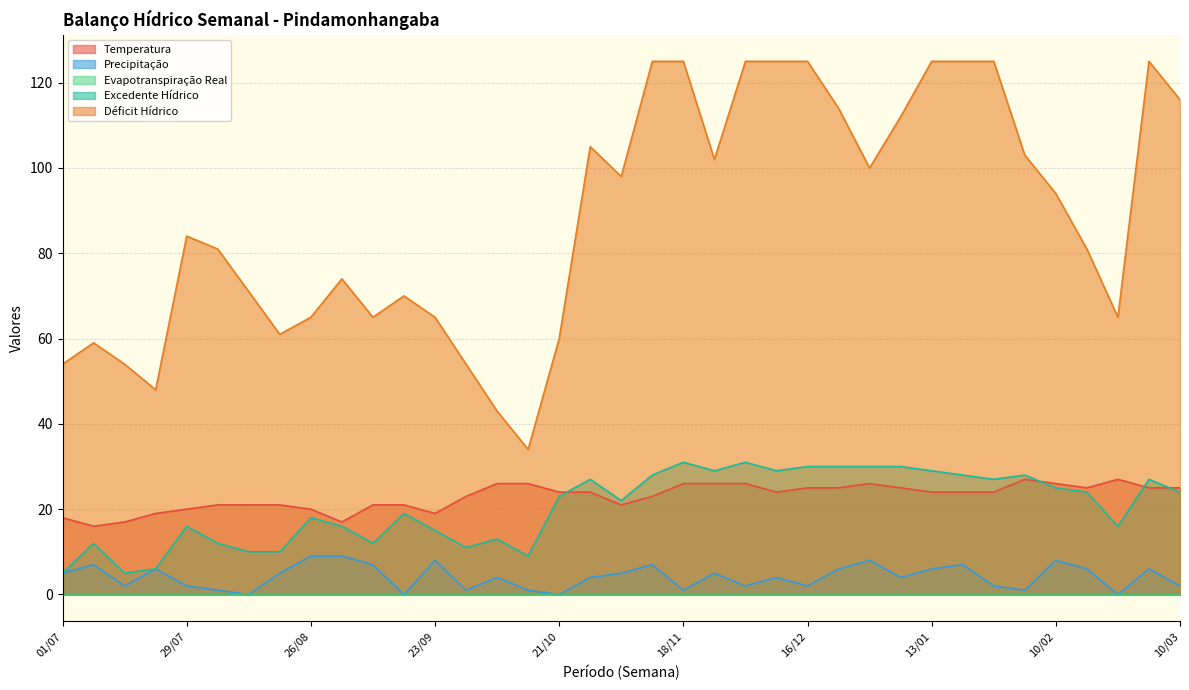

How many distinct data groups are displayed?

5